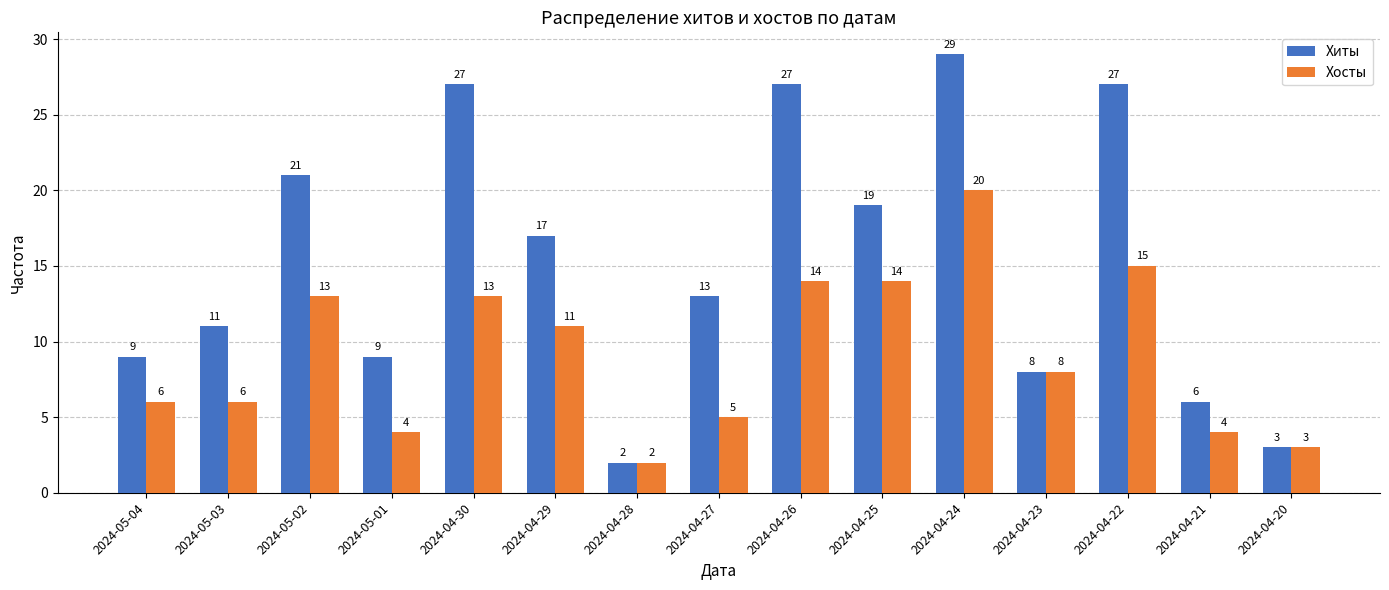

Reading right to left, extract all data points from this chart.

Хиты: 2024-04-20=3	2024-04-21=6	2024-04-22=27	2024-04-23=8	2024-04-24=29	2024-04-25=19	2024-04-26=27	2024-04-27=13	2024-04-28=2	2024-04-29=17	2024-04-30=27	2024-05-01=9	2024-05-02=21	2024-05-03=11	2024-05-04=9
Хосты: 2024-04-20=3	2024-04-21=4	2024-04-22=15	2024-04-23=8	2024-04-24=20	2024-04-25=14	2024-04-26=14	2024-04-27=5	2024-04-28=2	2024-04-29=11	2024-04-30=13	2024-05-01=4	2024-05-02=13	2024-05-03=6	2024-05-04=6